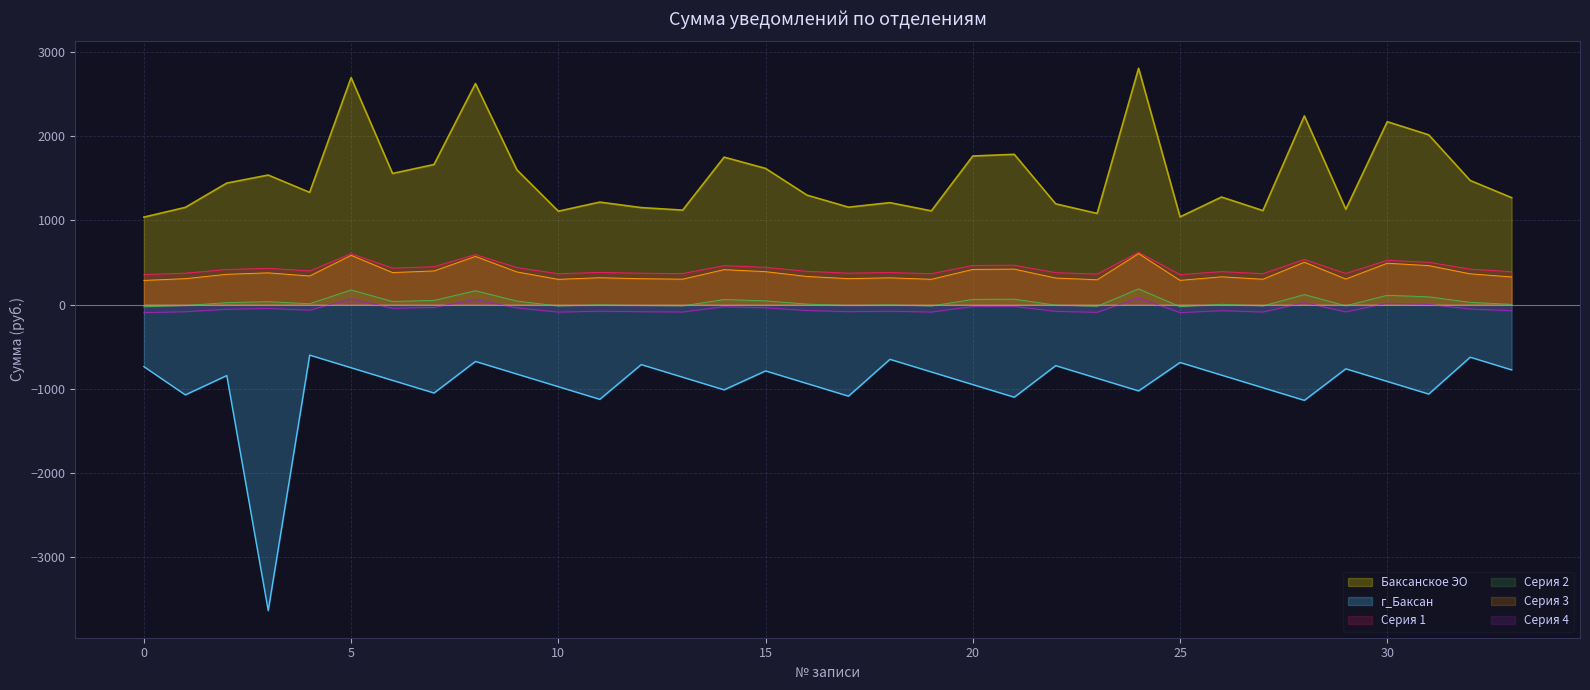

Which series has the largest range (max minus min)?

г_Баксан